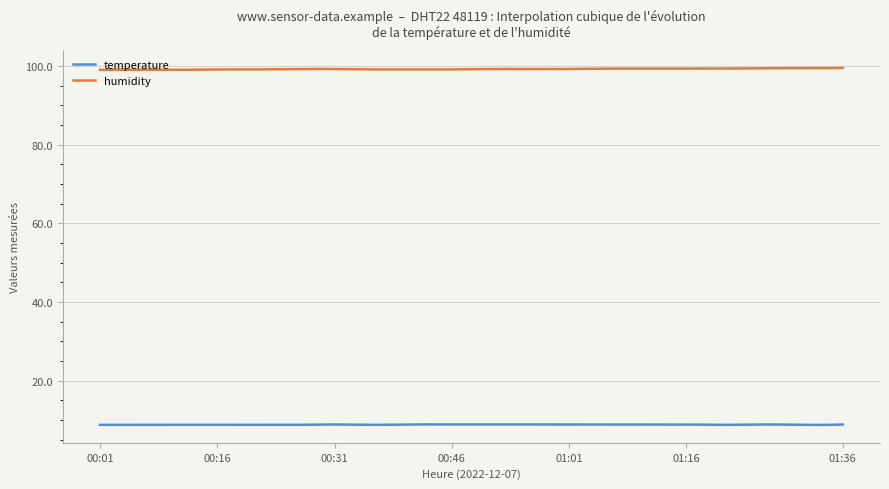

List the series in order of their overall mean, lowest first.

temperature, humidity